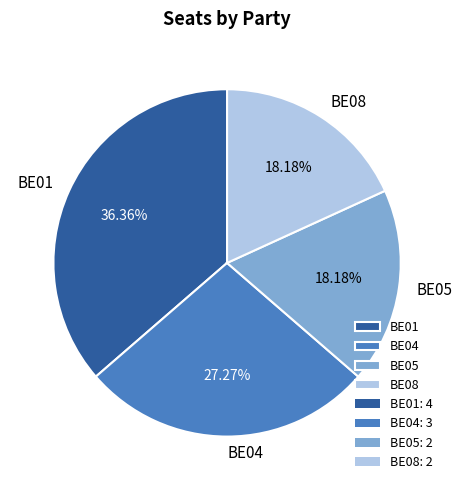

Combined, do BE04 and BE01 account for over 50%?

Yes